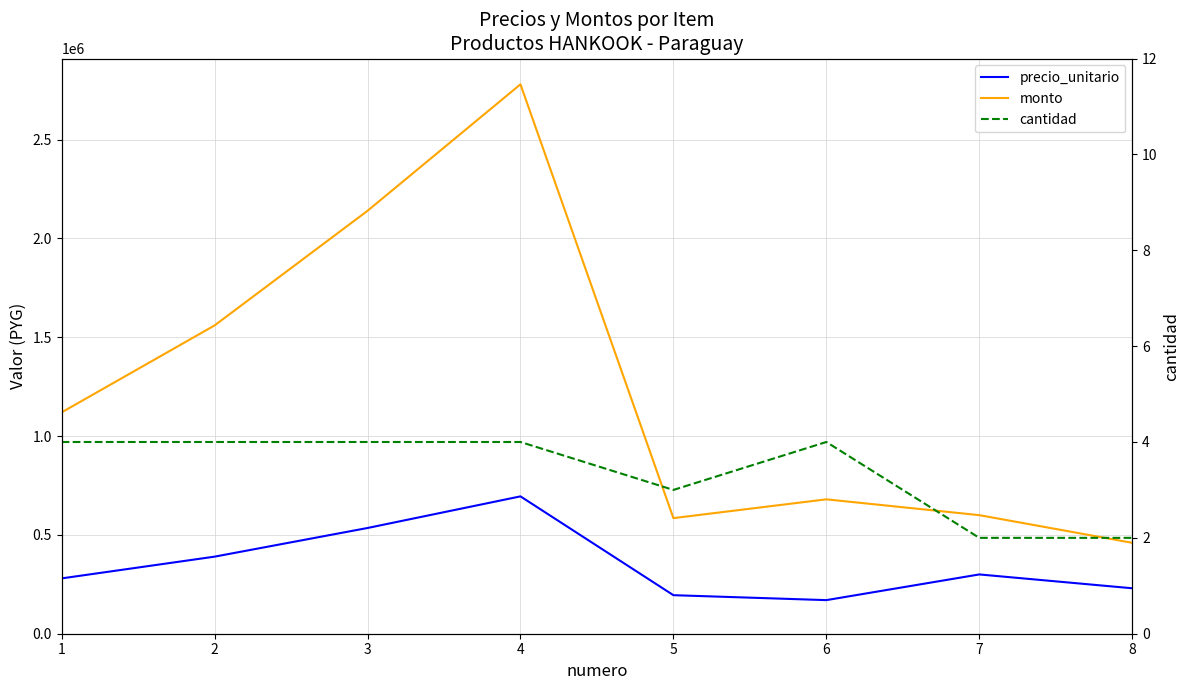

Which series has the widest spread of values?

monto